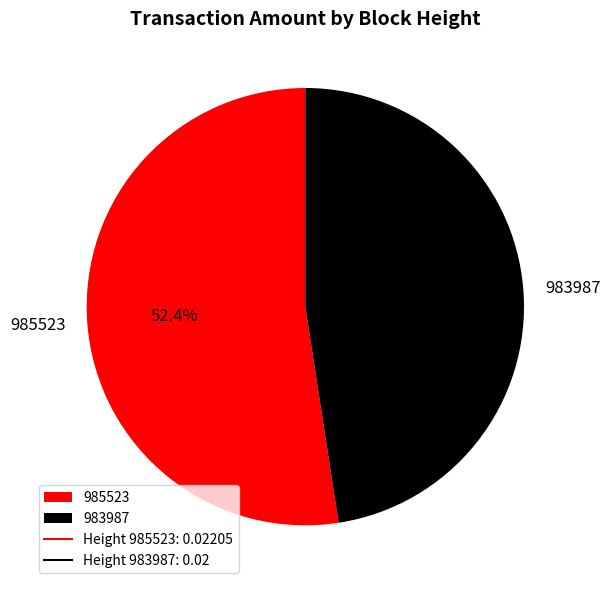

Combined, do 983987 and 985523 account for over 50%?

Yes